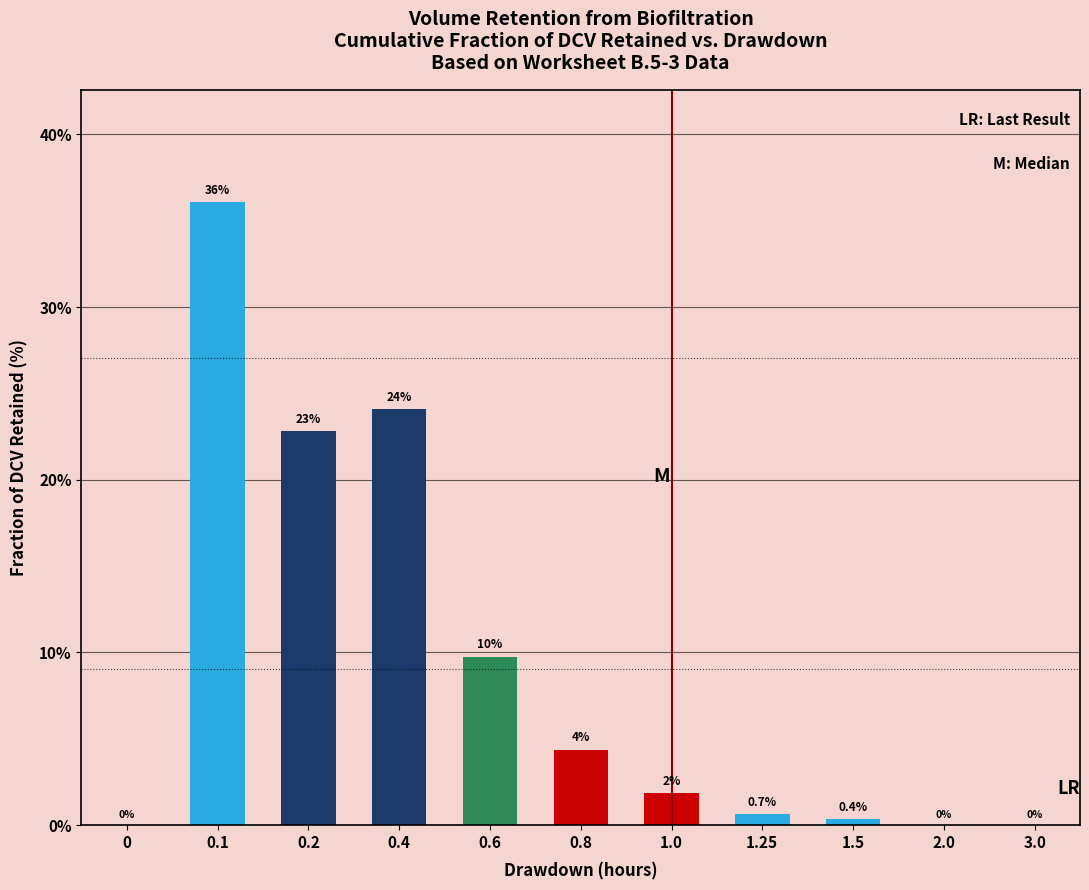

What is the approximate value at 0.2?

22.8